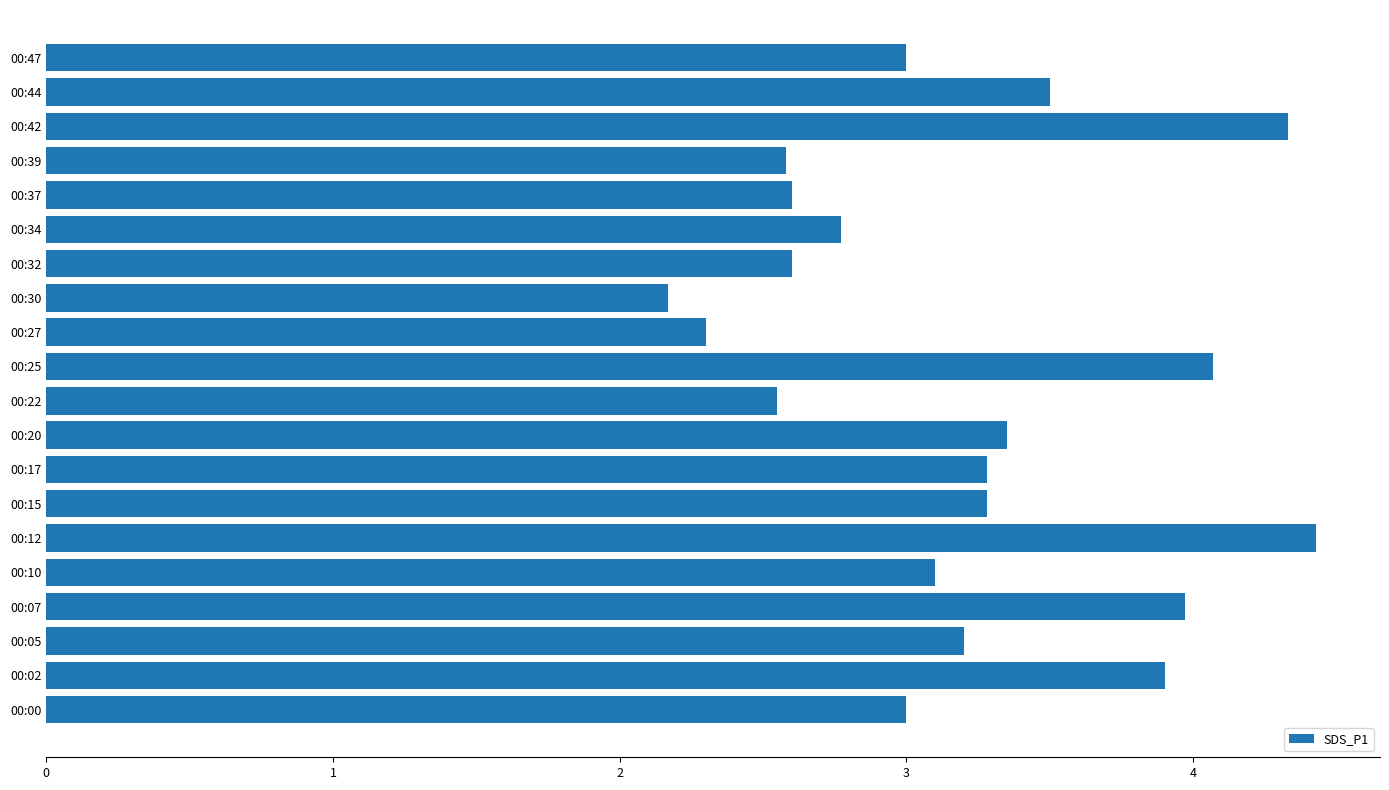

True or false: the data shows 1.6 at 00:07.

False